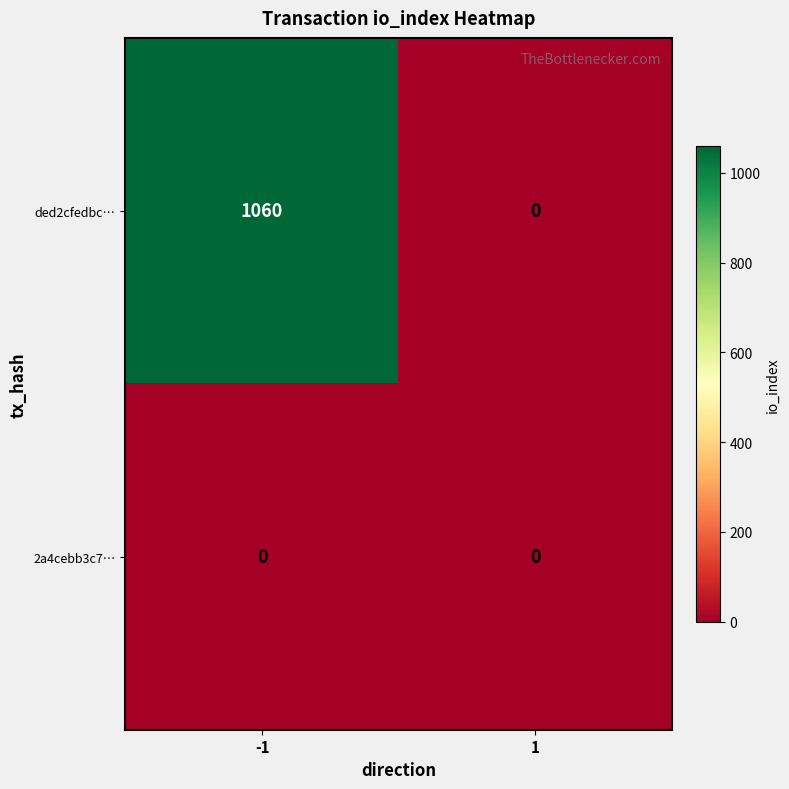

Reading left to right, transcribe all the data shown in this chart.

ded2cfedbc…: 1060	0
2a4cebb3c7…: 0	0